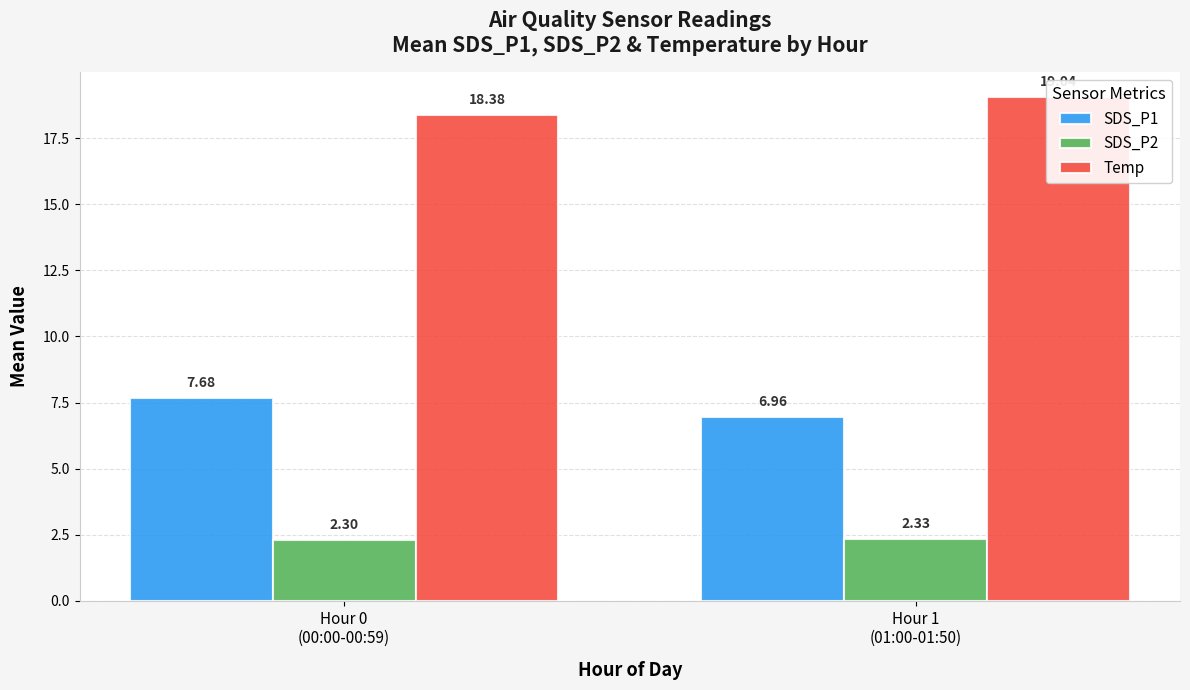

What are all the series names shown in the legend?

SDS_P1, SDS_P2, Temp